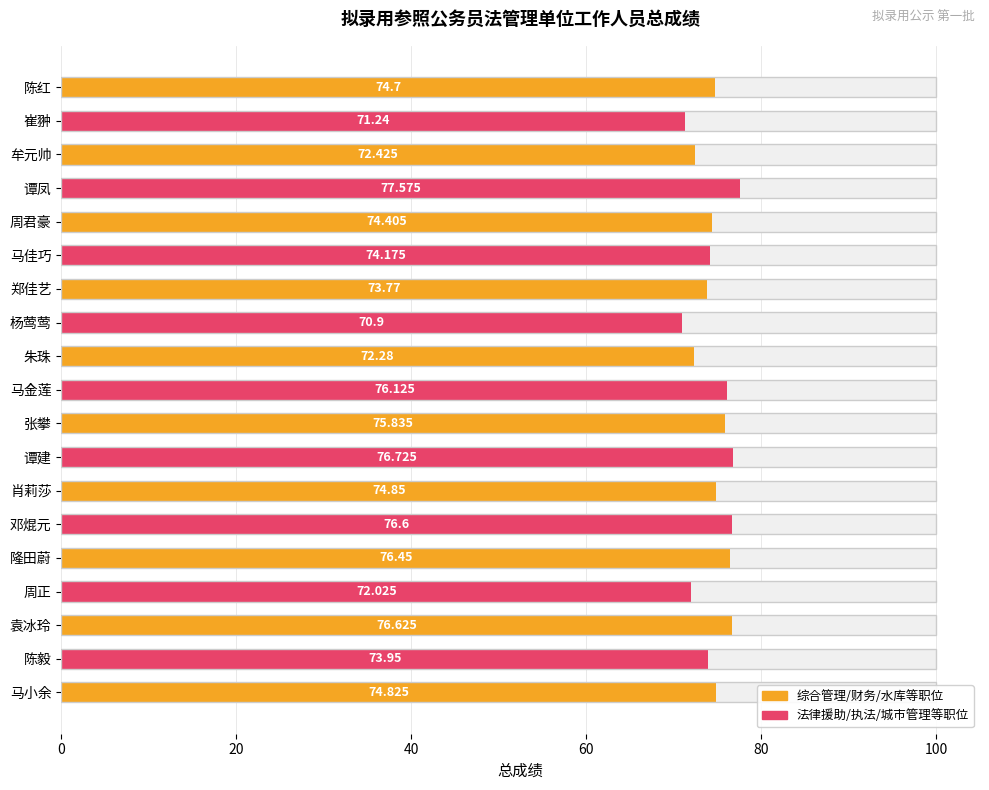

How many data points does each series have?

19